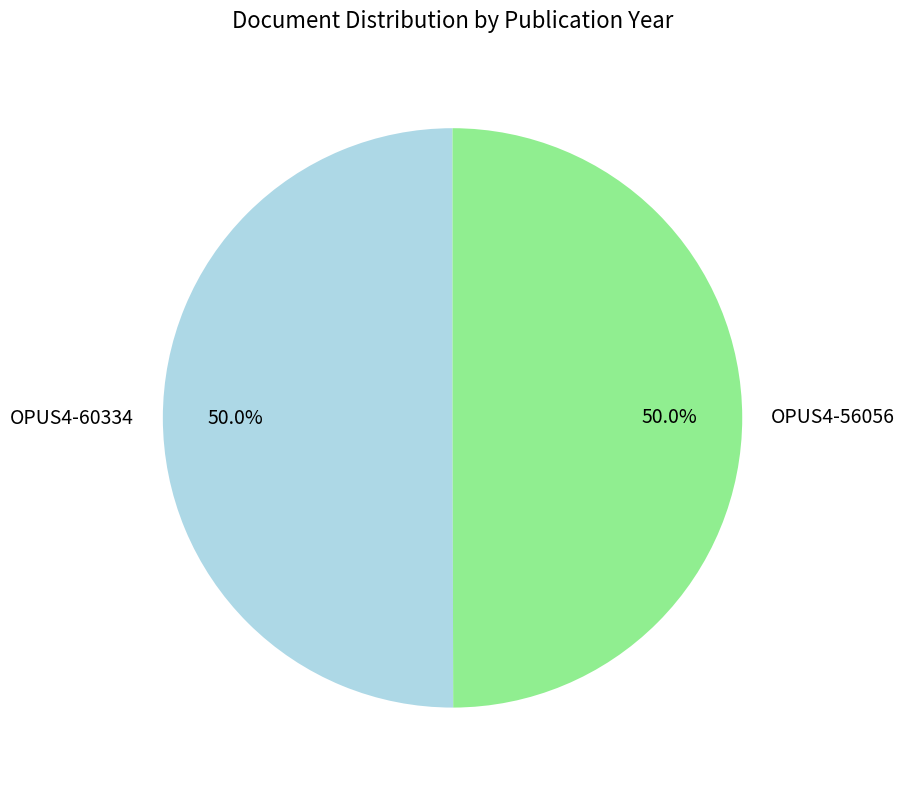

What percentage is NOT represented by OPUS4-60334?

50.0%